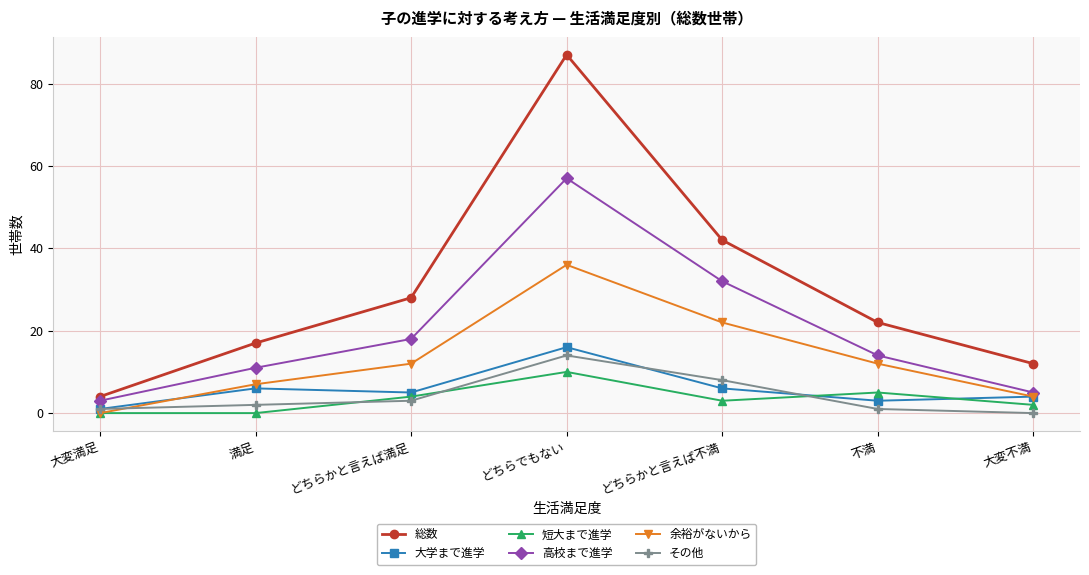

Rank the categories by 高校まで進学 value from lowest to highest.

大変満足, 大変不満, 満足, 不満, どちらかと言えば満足, どちらかと言えば不満, どちらでもない